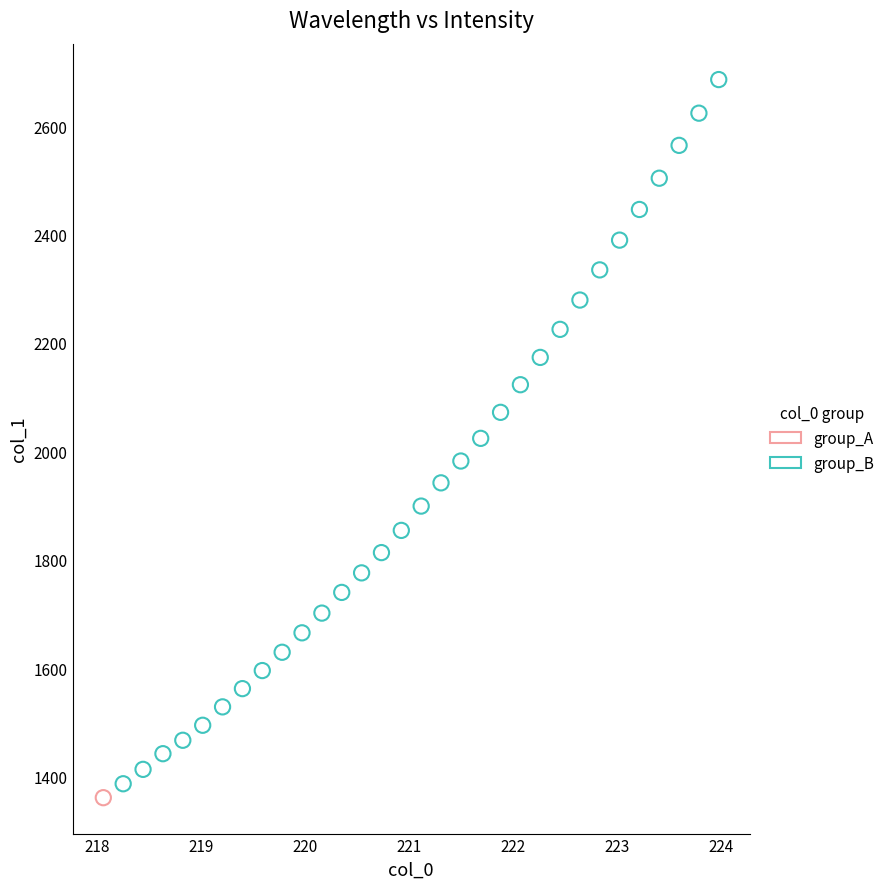

What are all the series names shown in the legend?

group_A, group_B